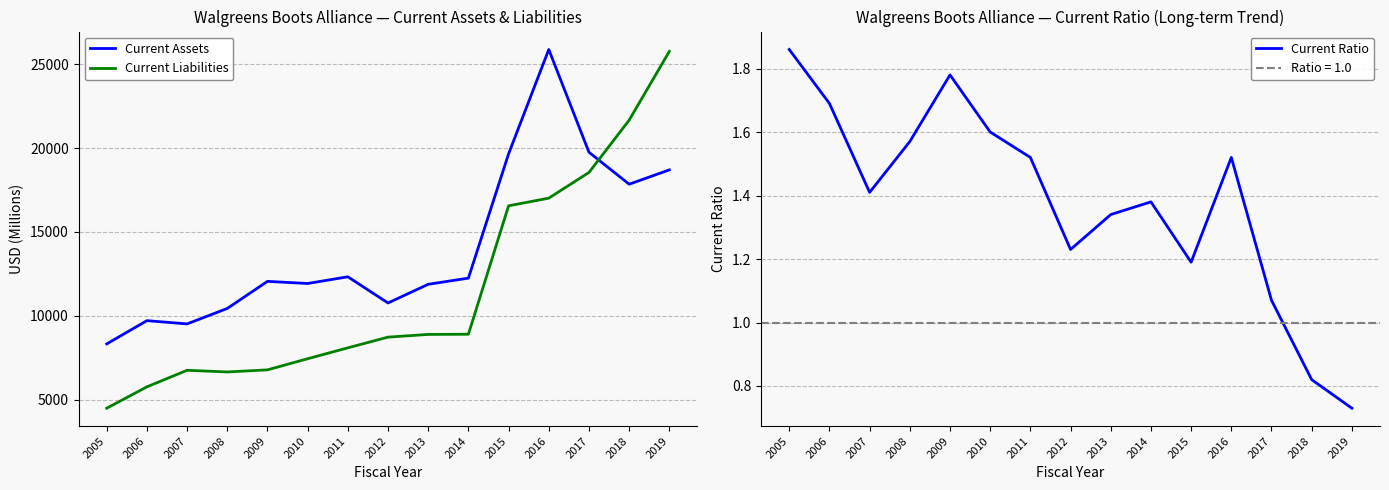

What is the difference between the Current Liabilities values at 2010 and 2014?

1462